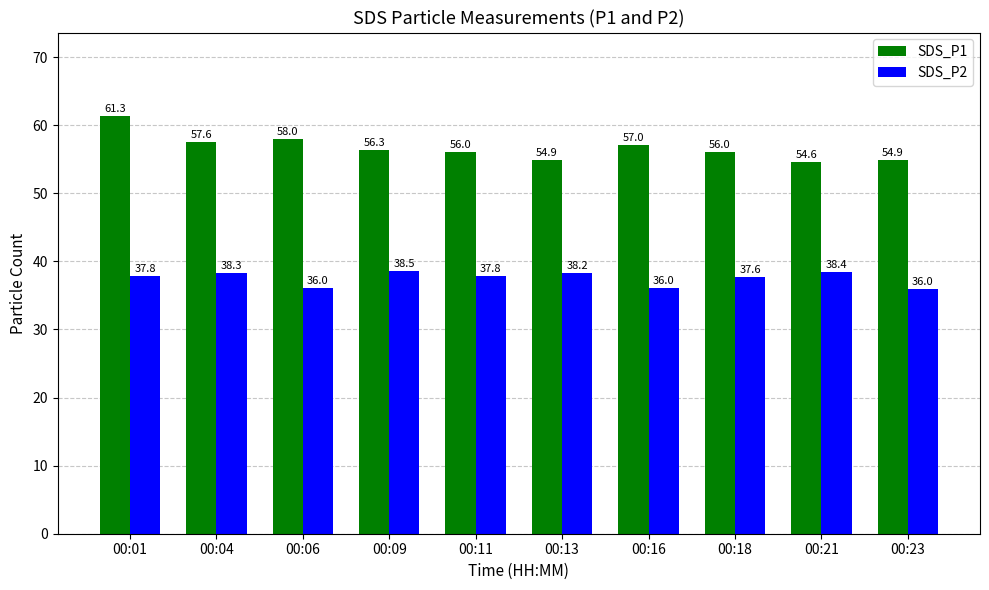

At which label does SDS_P1 reach its minimum?

00:21